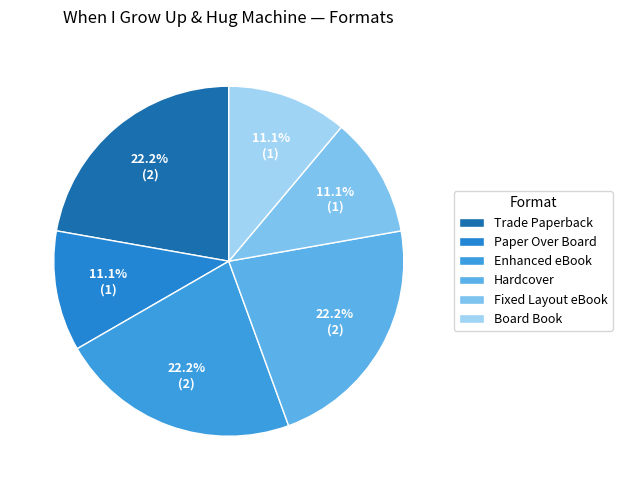

Is it true that Board Book is 20% of the pie?

False